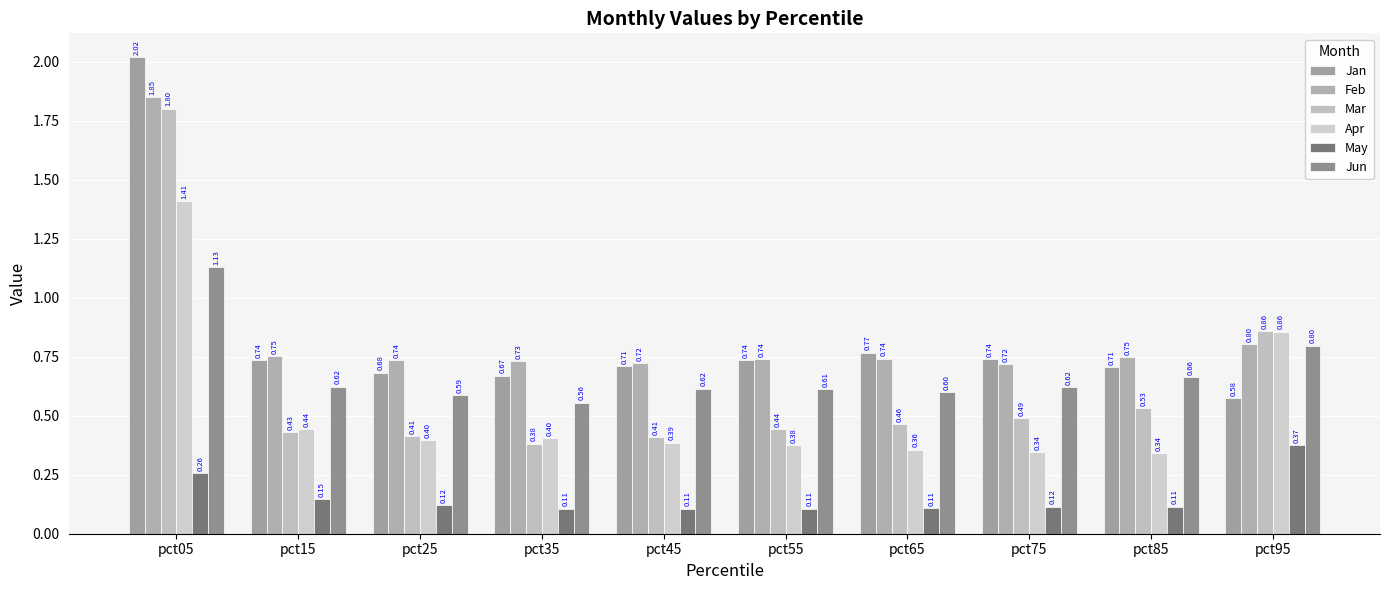

How many bars are there in total?

60